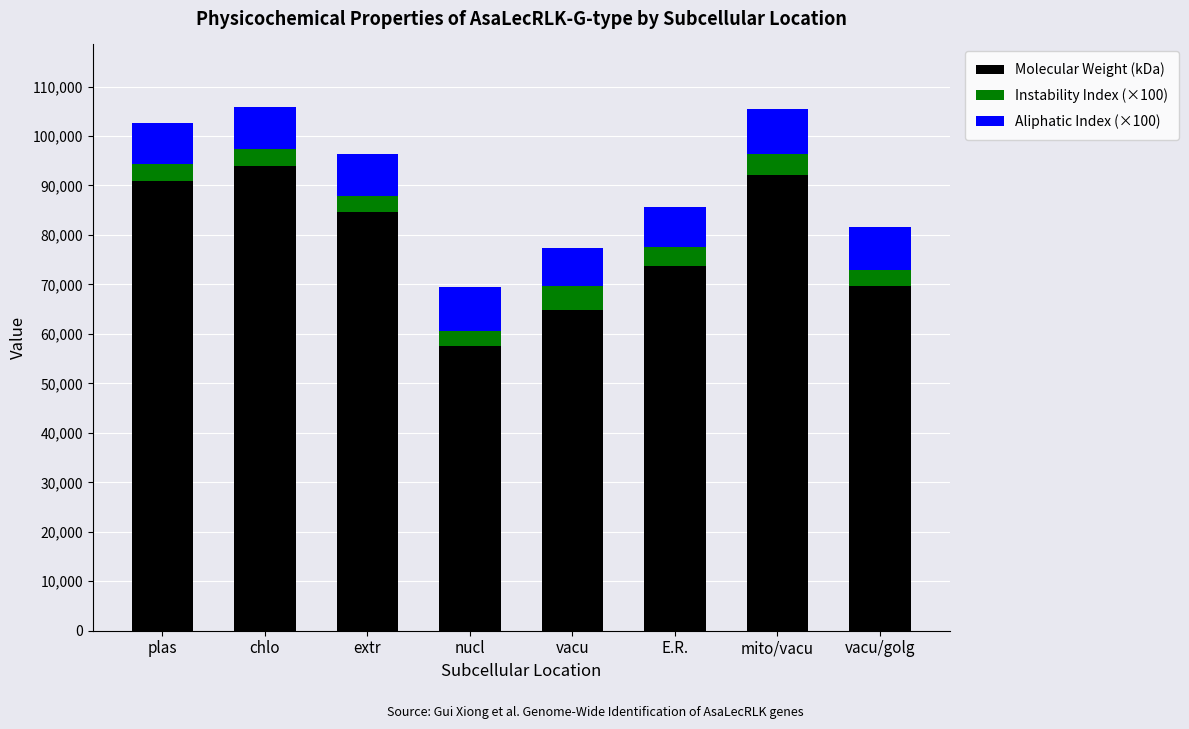

What value does the Molecular Weight (kDa) series have at nucl?

57530.3